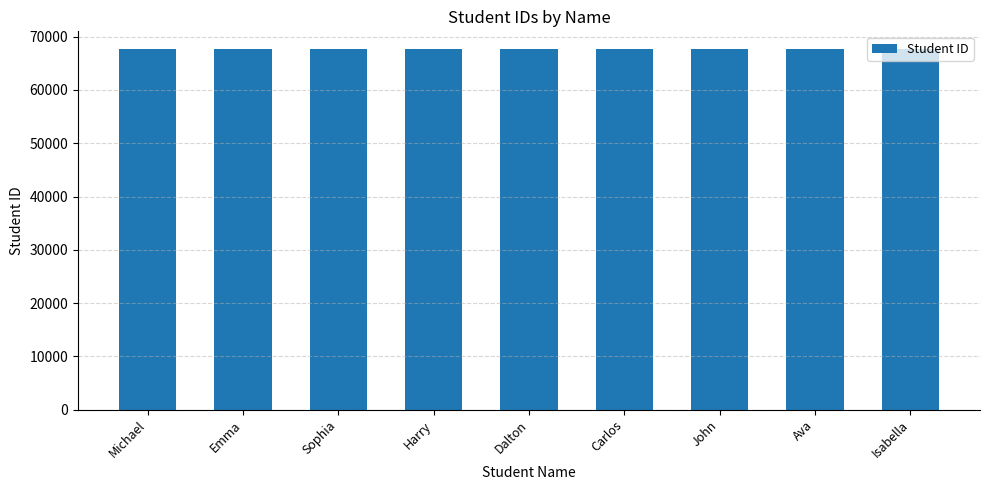

What is the approximate value at Sophia?

67618